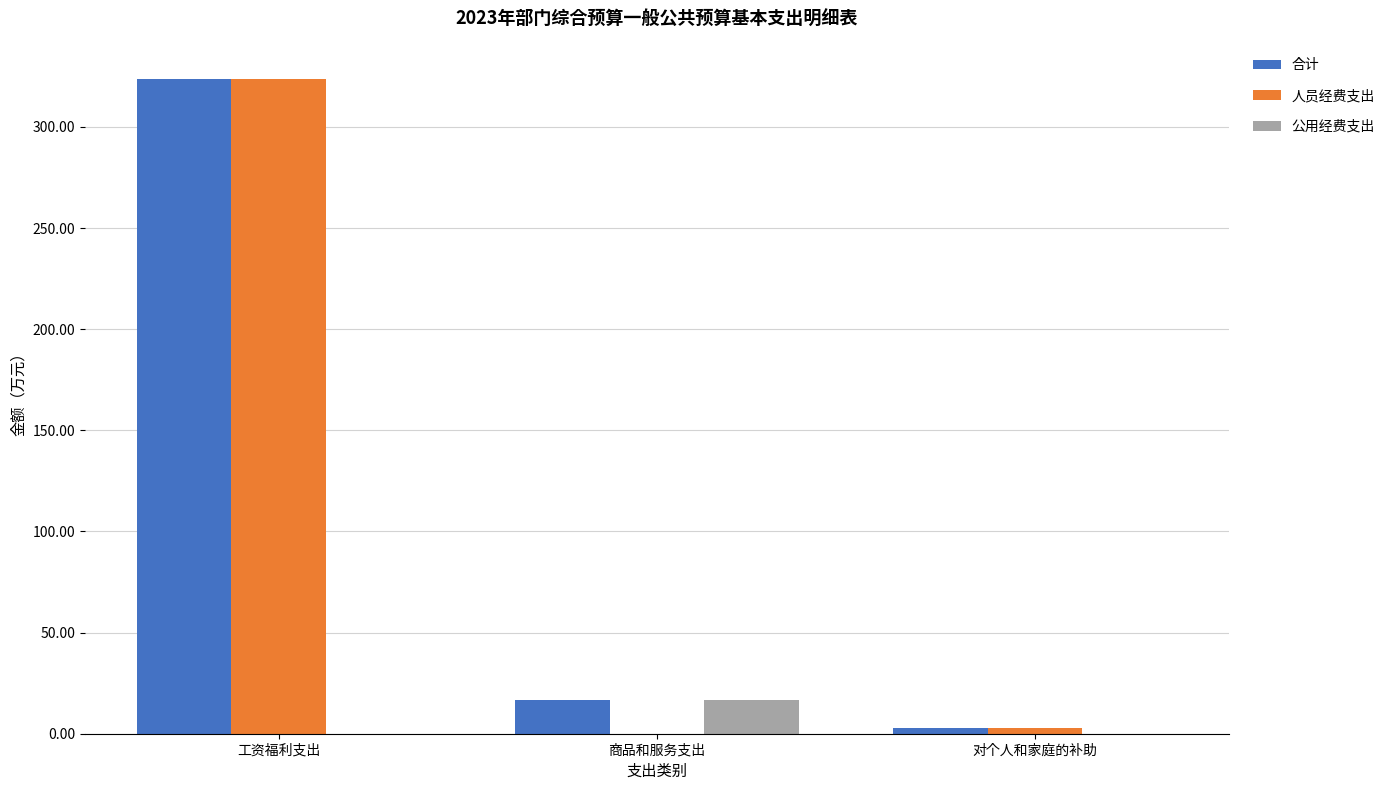

Which series has the largest total across all categories?

合计